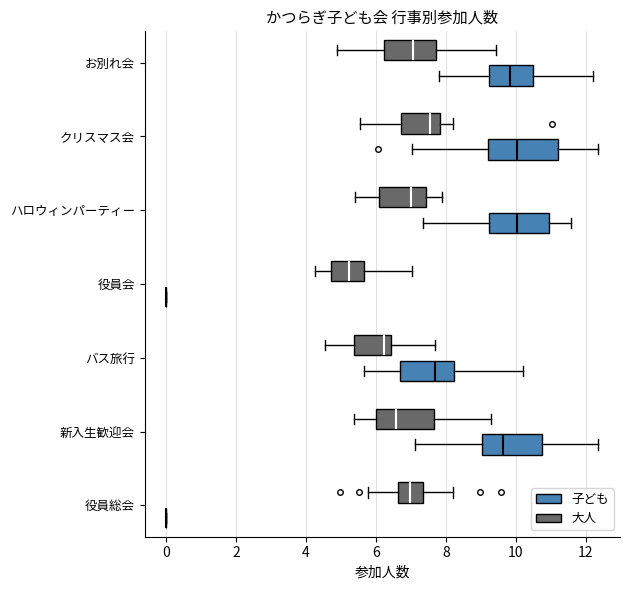

Which box is the widest, from its left edge to its right edge?

クリスマス会 (子ども)